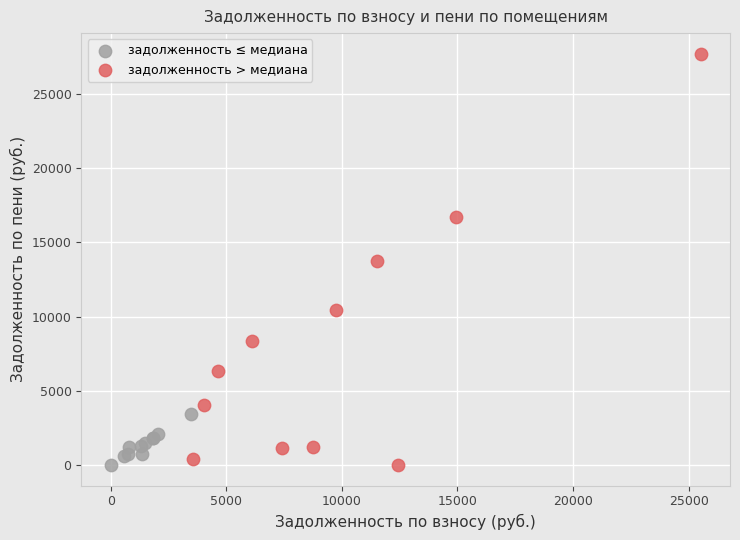

What are all the series names shown in the legend?

задолженность ≤ медиана, задолженность > медиана